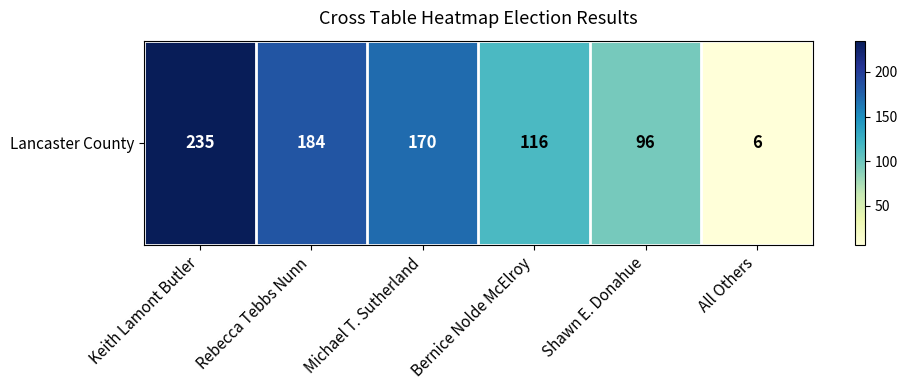

At which label is the value closest to 120?

Bernice Nolde McElroy